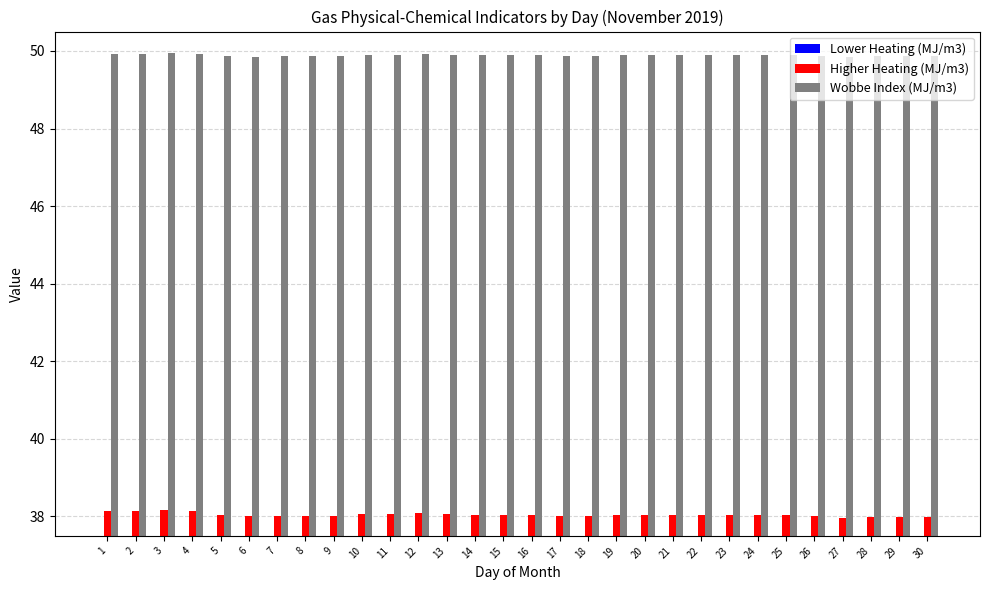

At which category is the sum across all series the highest?

3